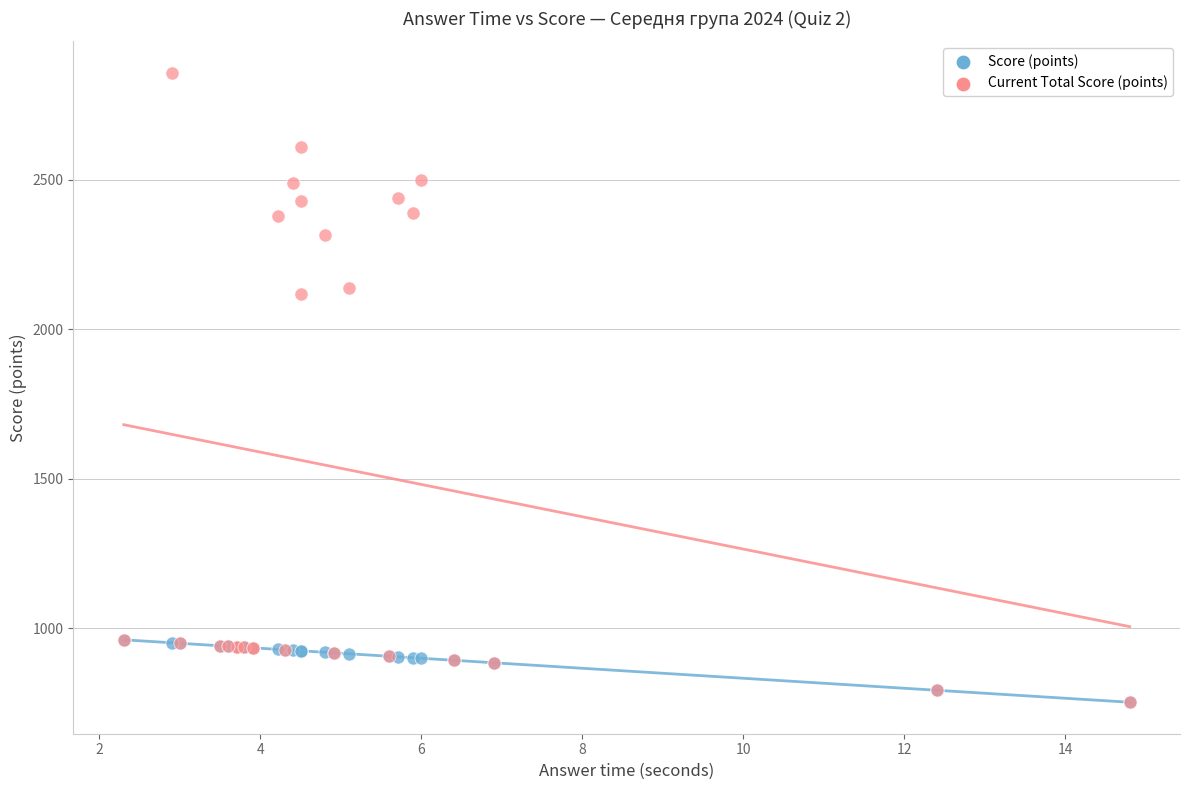

What are all the series names shown in the legend?

Score (points), Current Total Score (points)